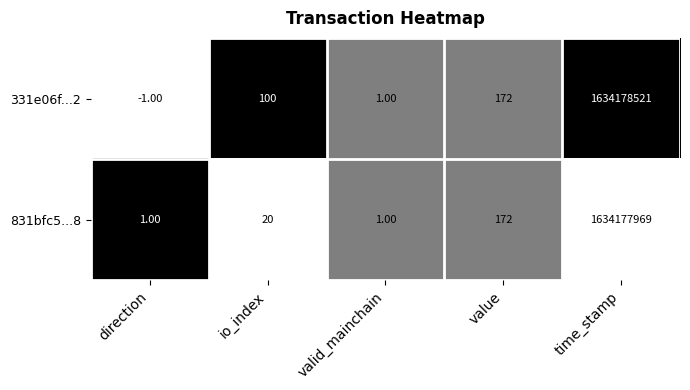

Which category has the lowest value across all series?

direction